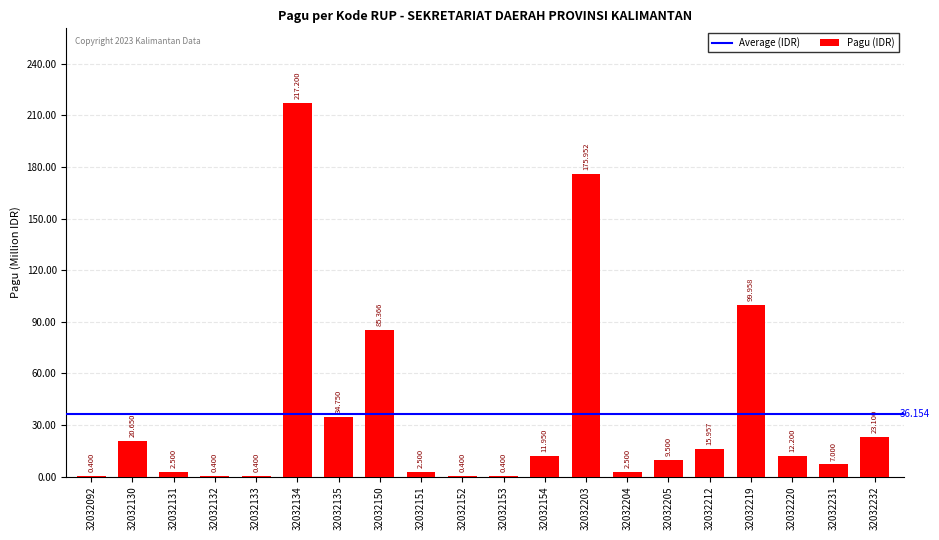

Reading left to right, what are all the values shown in this chart?

32032092=400000	32032130=20650000	32032131=2500000	32032132=400000	32032133=400000	32032134=217200000	32032135=34750000	32032150=85366000	32032151=2500000	32032152=400000	32032153=400000	32032154=11950000	32032203=175952000	32032204=2500000	32032205=9500000	32032212=15957000	32032219=99958000	32032220=12200000	32032231=7000000	32032232=23100000